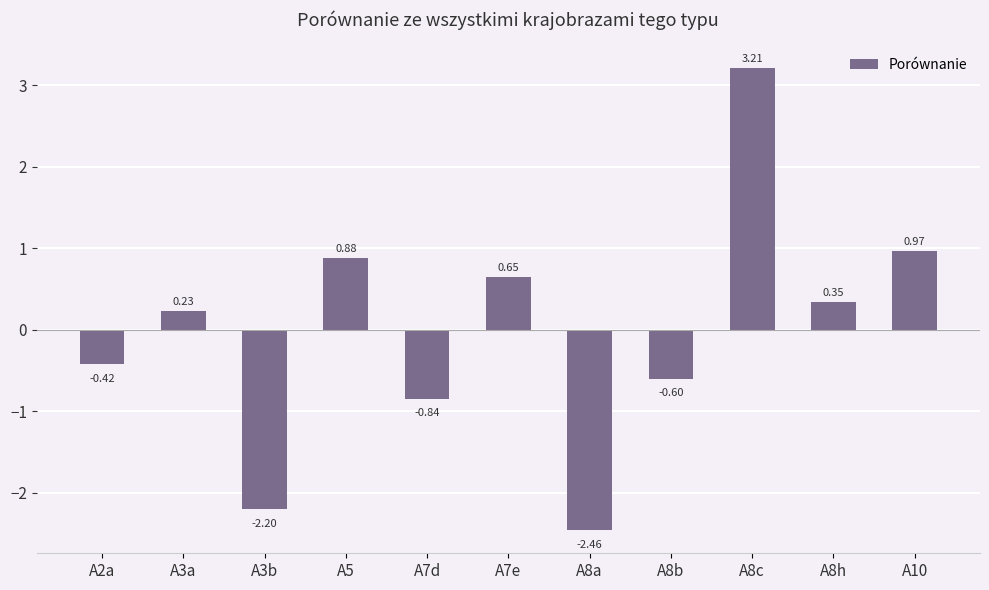

What is the difference between the maximum and minimum values?

5.7